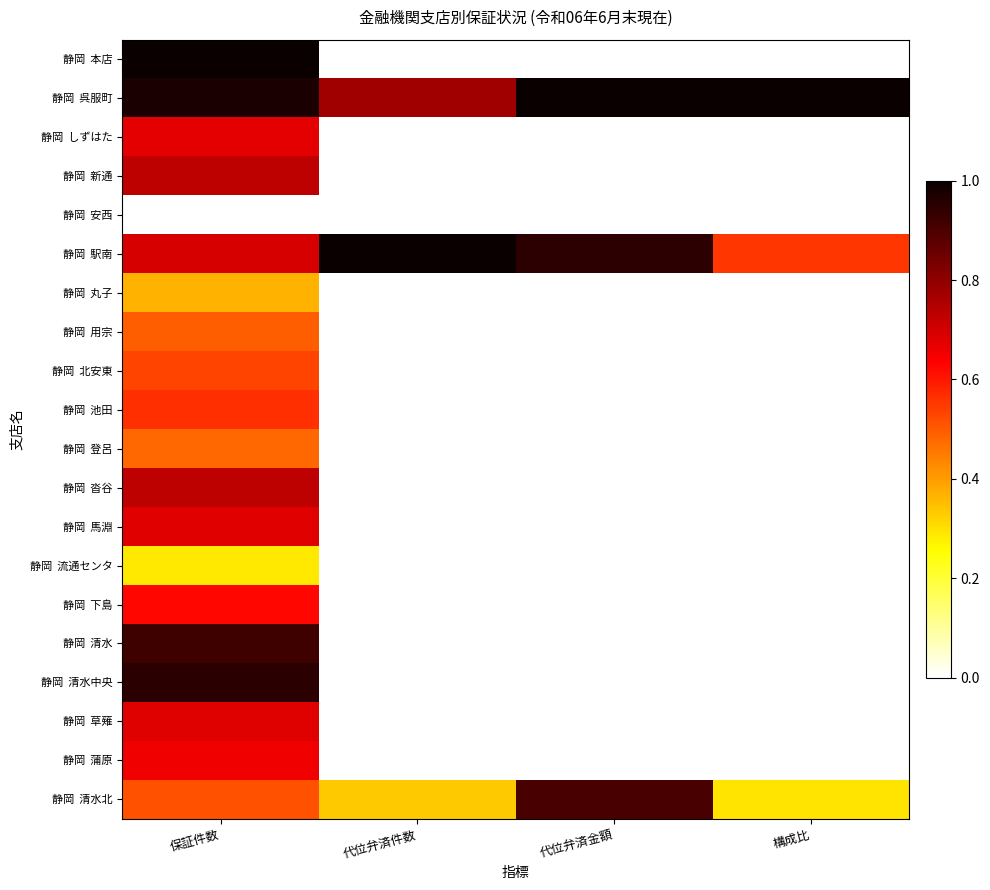

How many categories are shown in the chart?

4